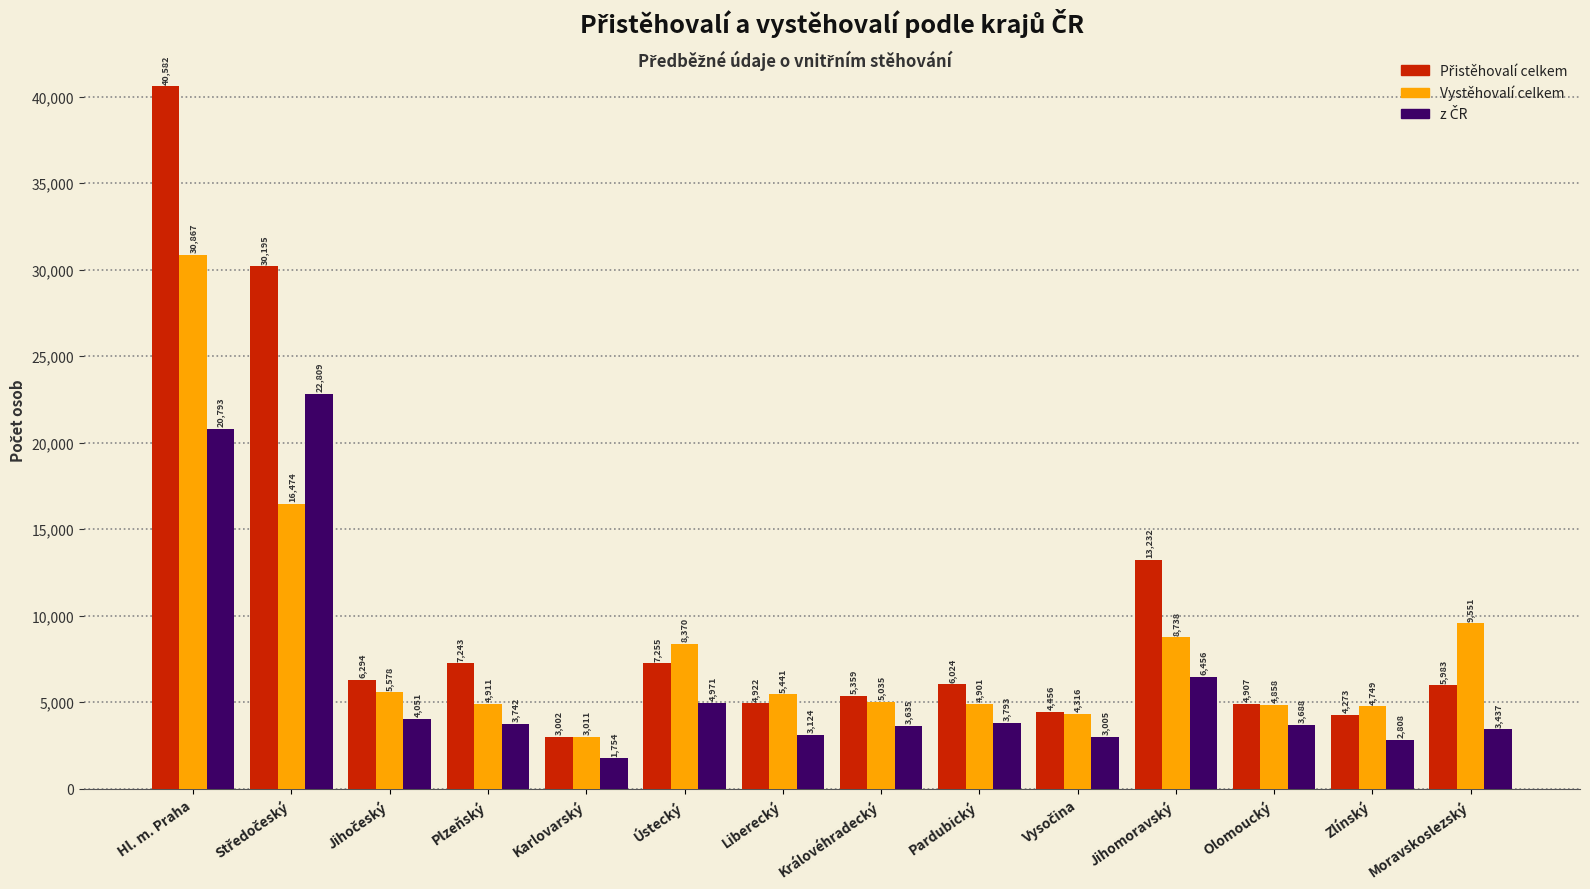

What position from the right is Hl. m. Praha?

14